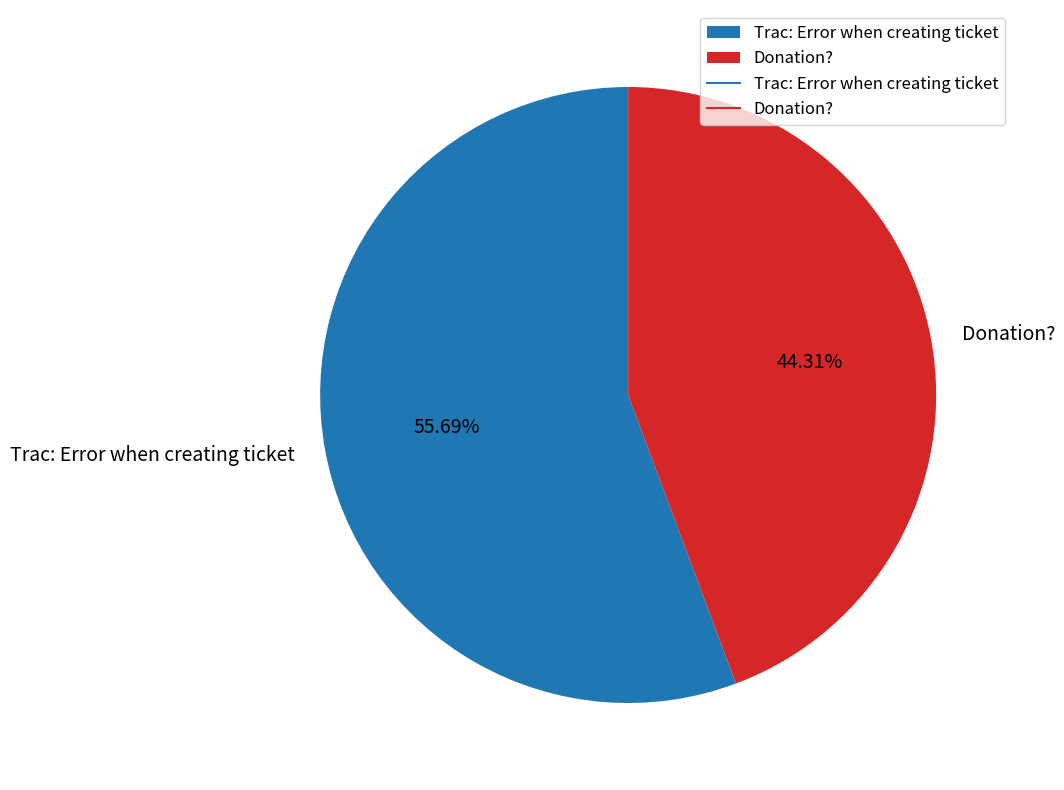

To the nearest percent, what percentage of the pie is Trac: Error when creating ticket?

56%